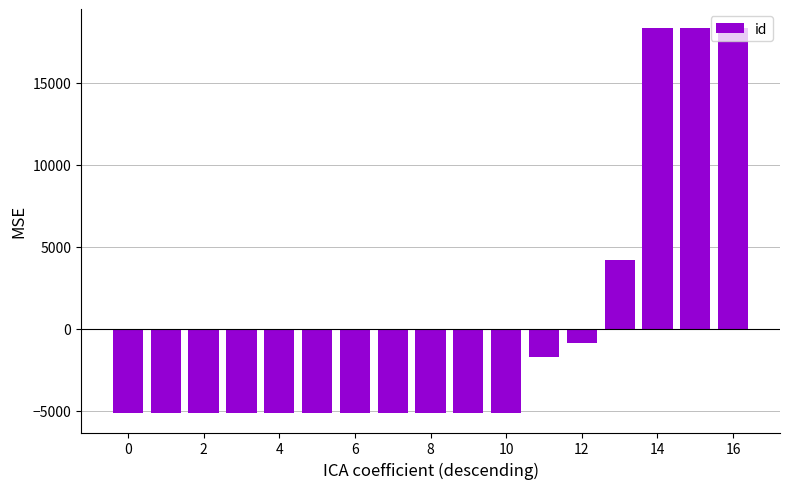

What is the maximum value shown in the chart?

18311.7